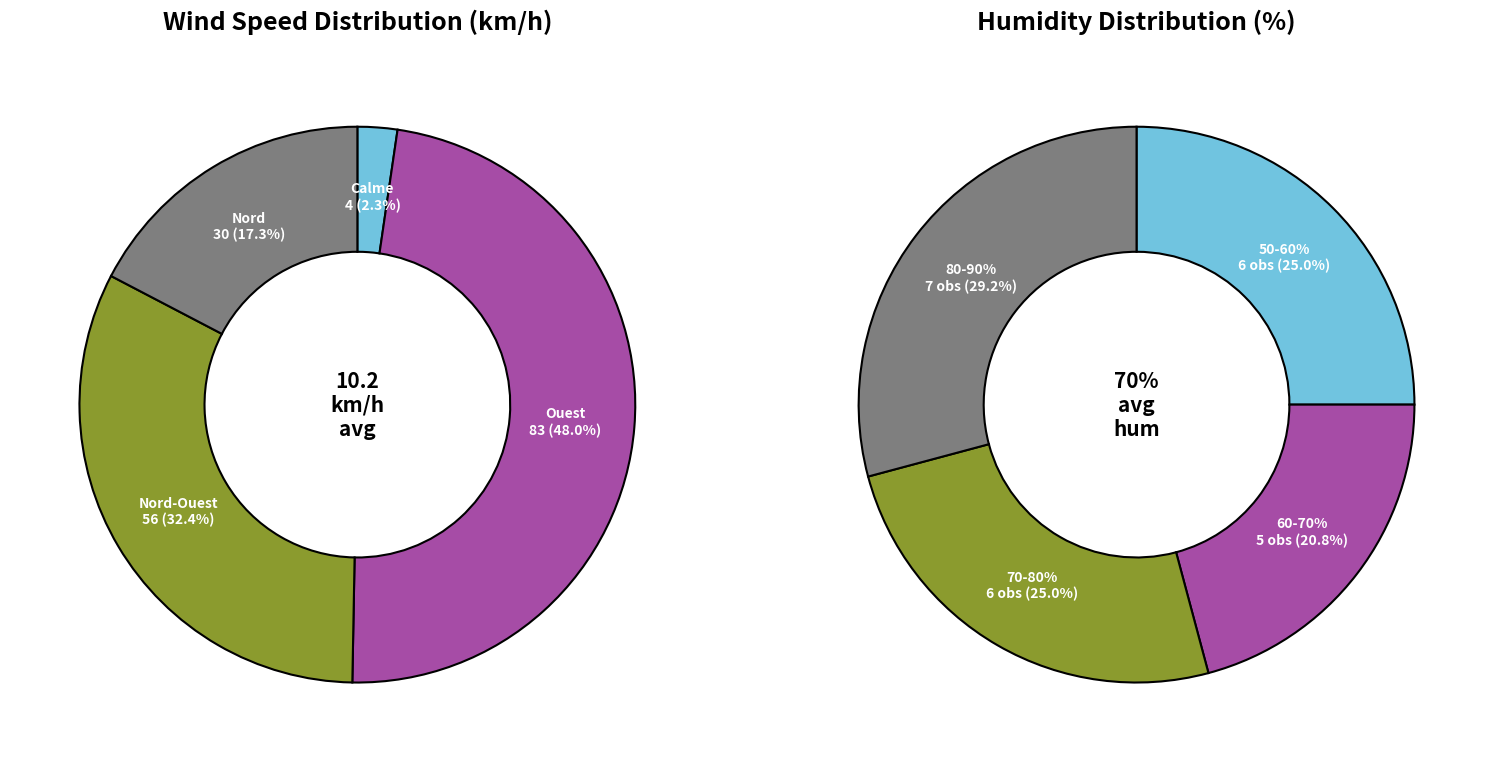

The Ouest slice represents 1% of the pie. True or false?

False